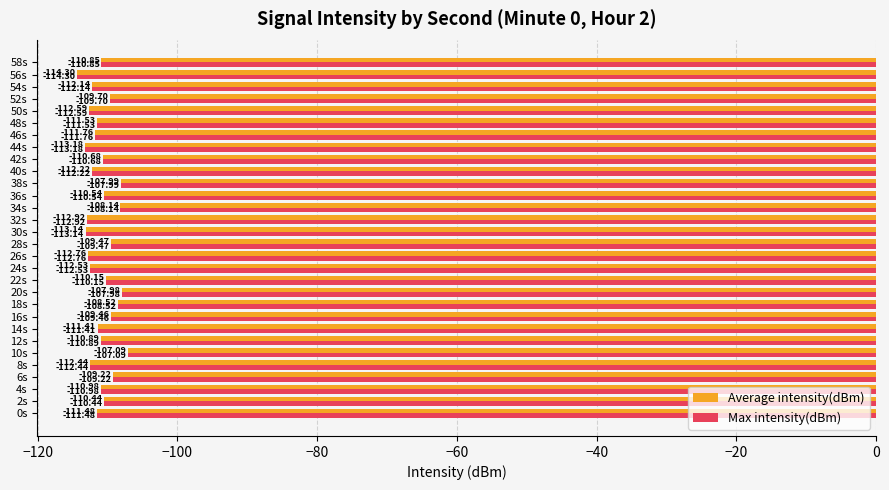

What is the difference between the maximum and minimum values in the Average intensity(dBm) series?

7.2